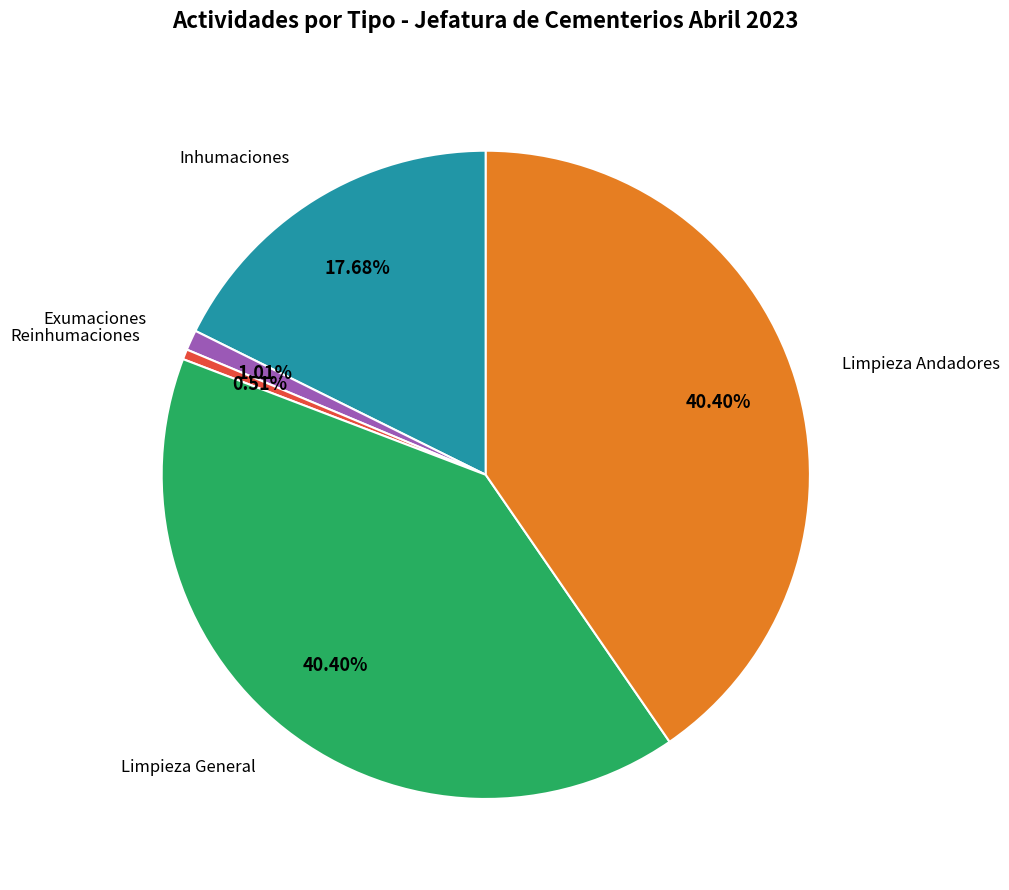

How many segments does this pie chart have?

5